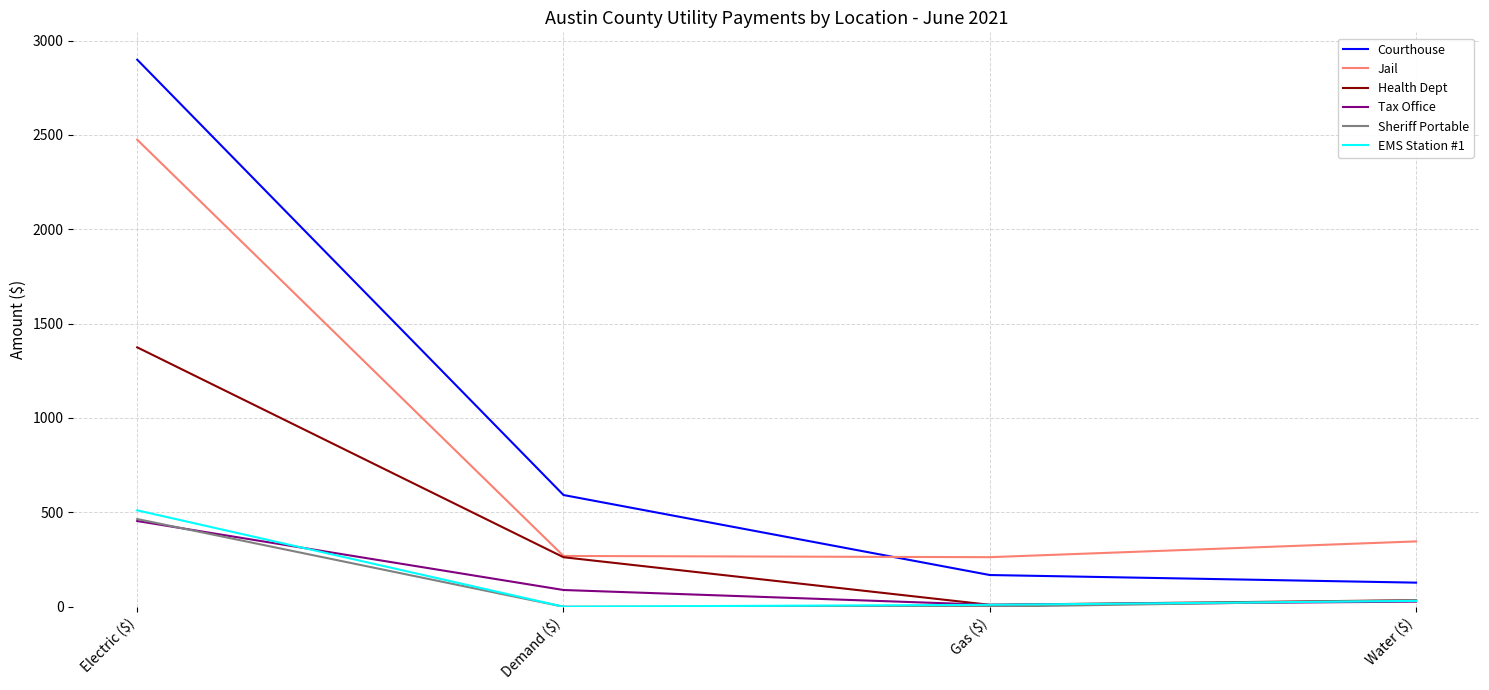

List the labels in order of Health Dept value, largest first.

Electric ($), Demand ($), Water ($), Gas ($)